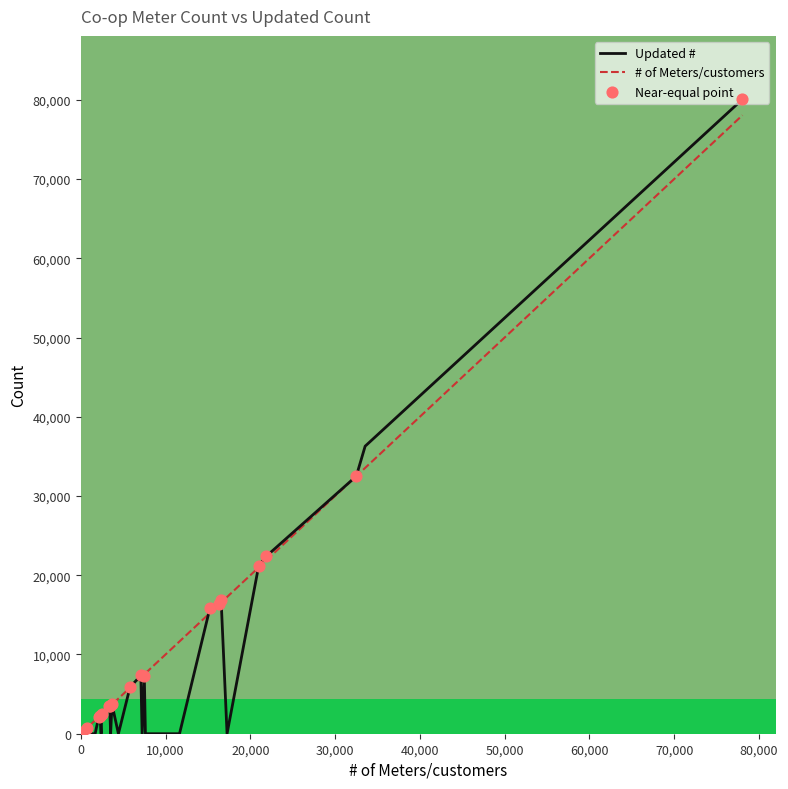

Which series reaches the maximum Y coordinate?

Updated #